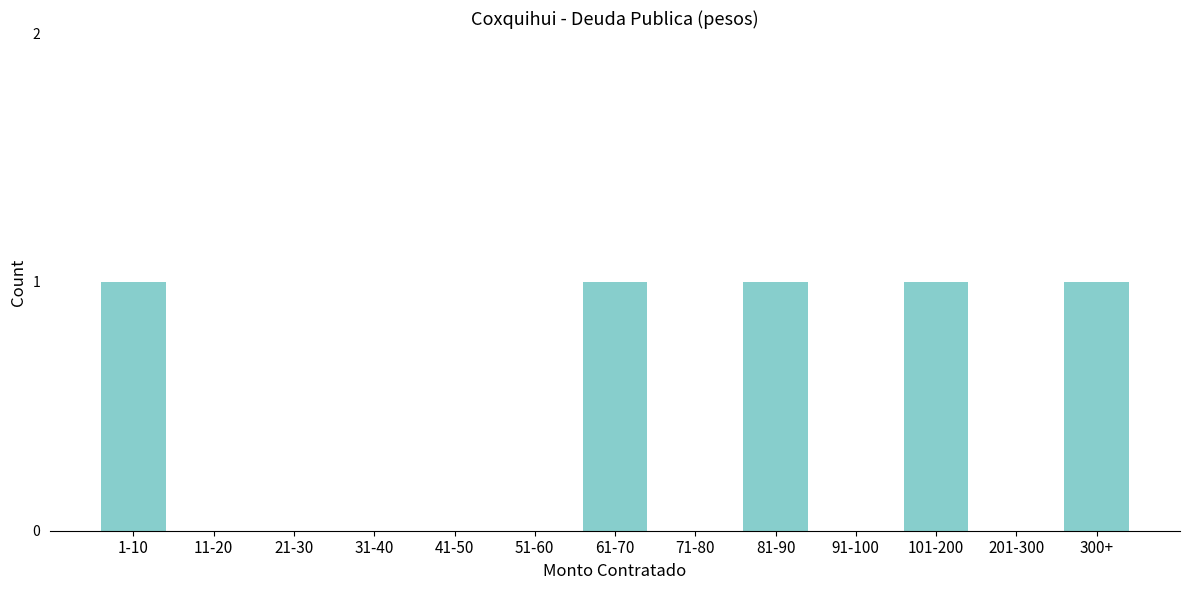

Reading left to right, extract all data points from this chart.

1-10=1	11-20=0	21-30=0	31-40=0	41-50=0	51-60=0	61-70=1	71-80=0	81-90=1	91-100=0	101-200=1	201-300=0	300+=1